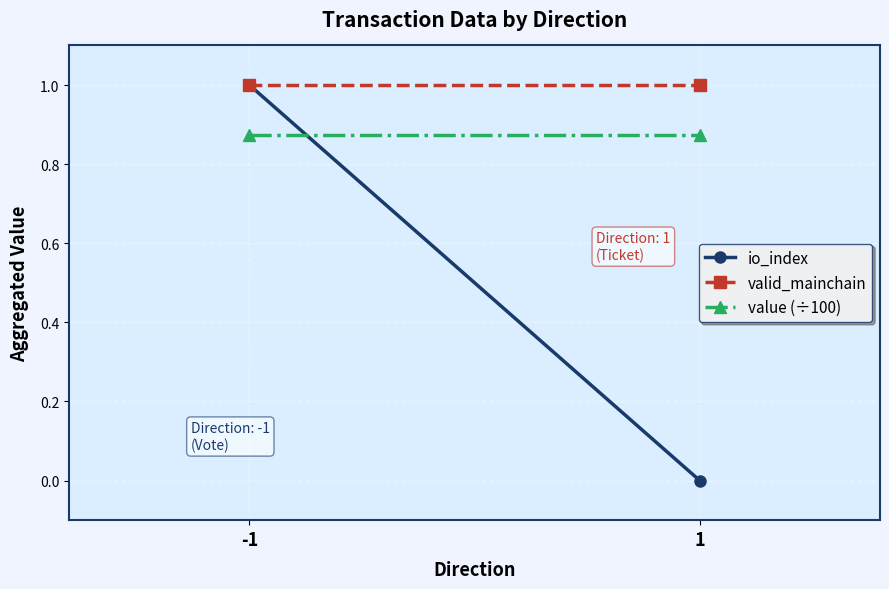

What is the value of the valid_mainchain point at the 2nd from the left?

1.0